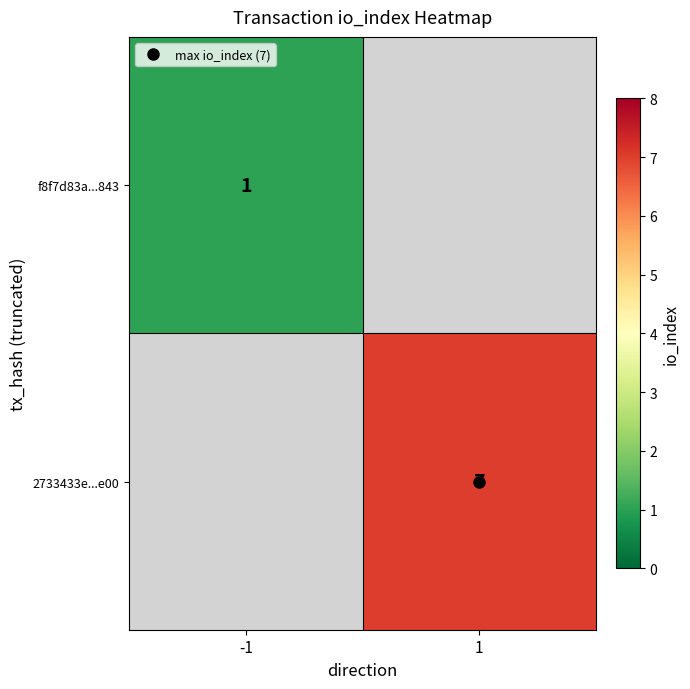

Read the f8f7d83a...843 value at -1.

1.0